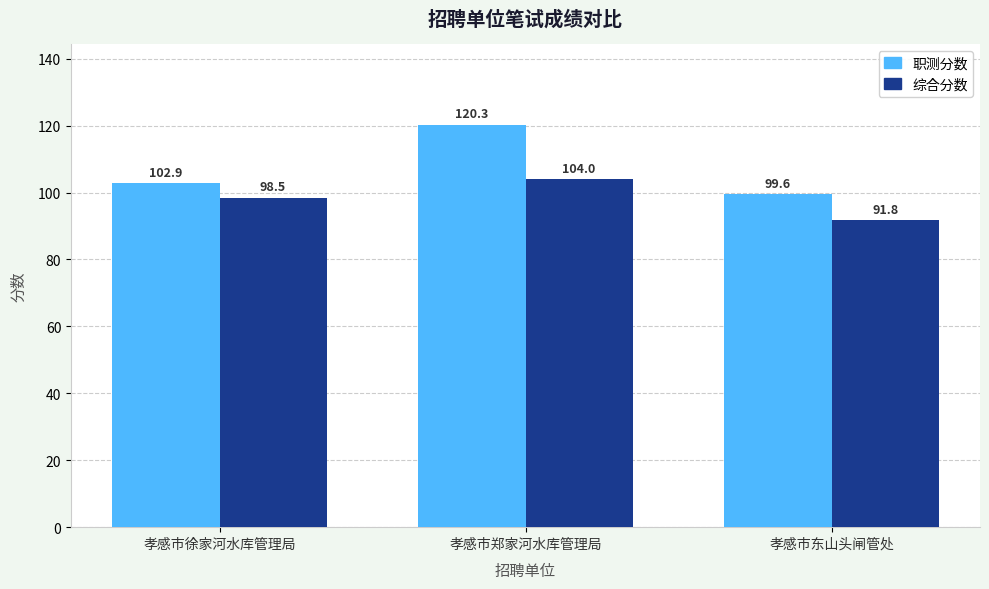

What is the total value across all series at 孝感市东山头闸管处?

191.4